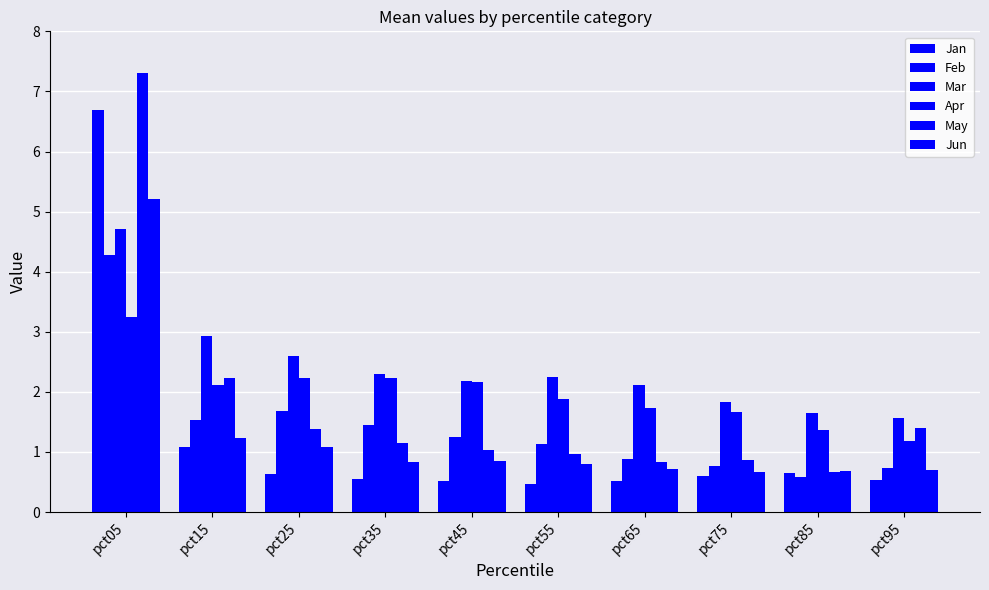

How many groups of bars are there?

10